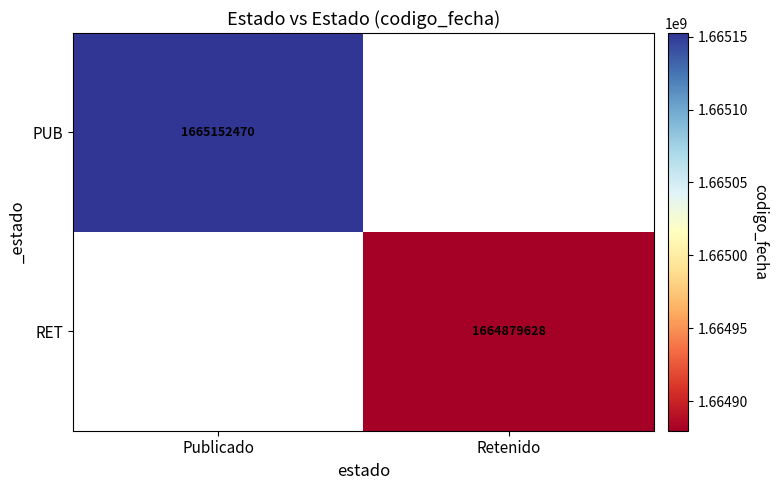

True or false: PUB has a value of 2825393398 at Publicado.

False